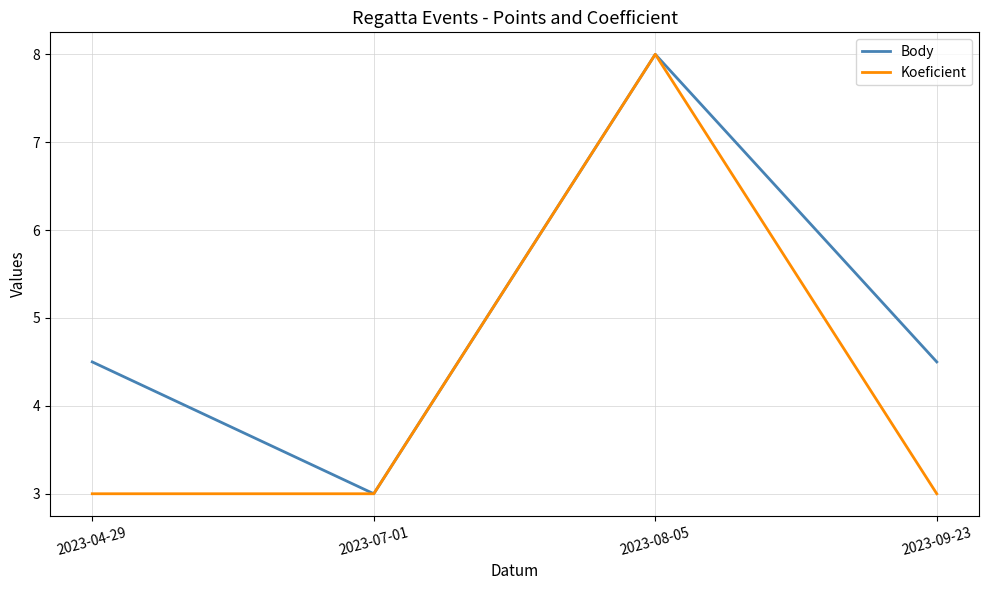

True or false: Body has more than 1 points higher than both neighbors.

False